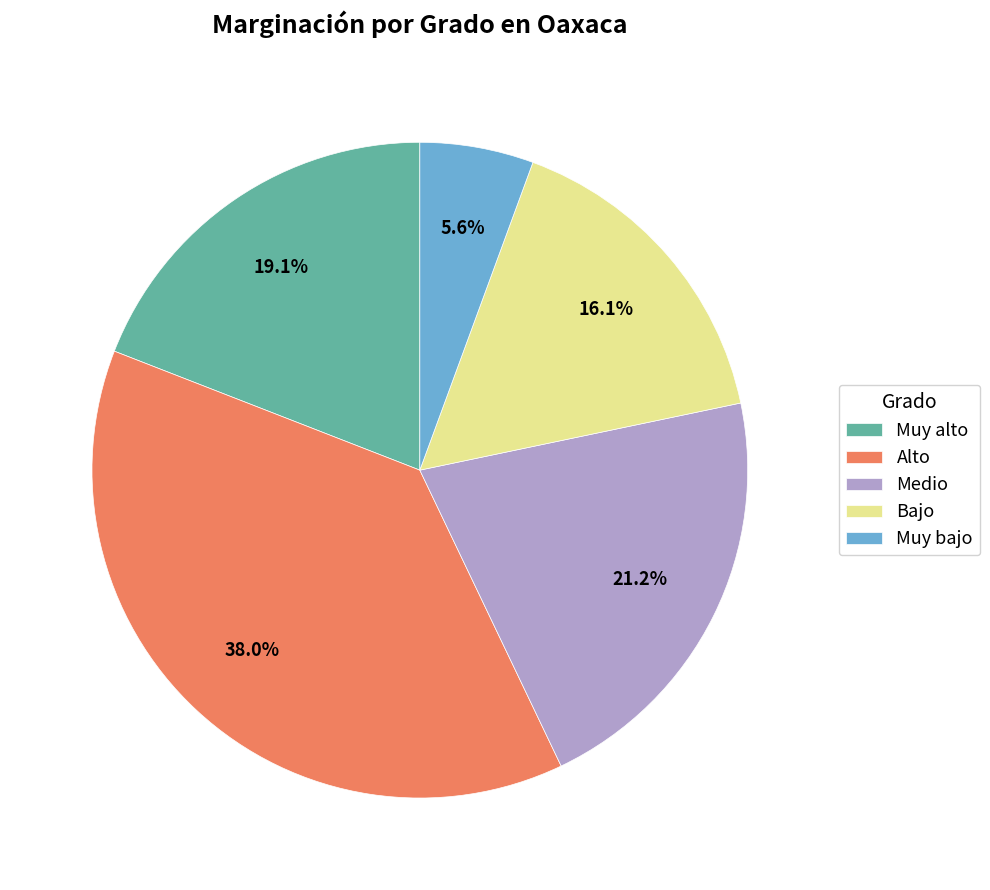

To the nearest percent, what is the difference between the largest and smallest slice percentages?

32%